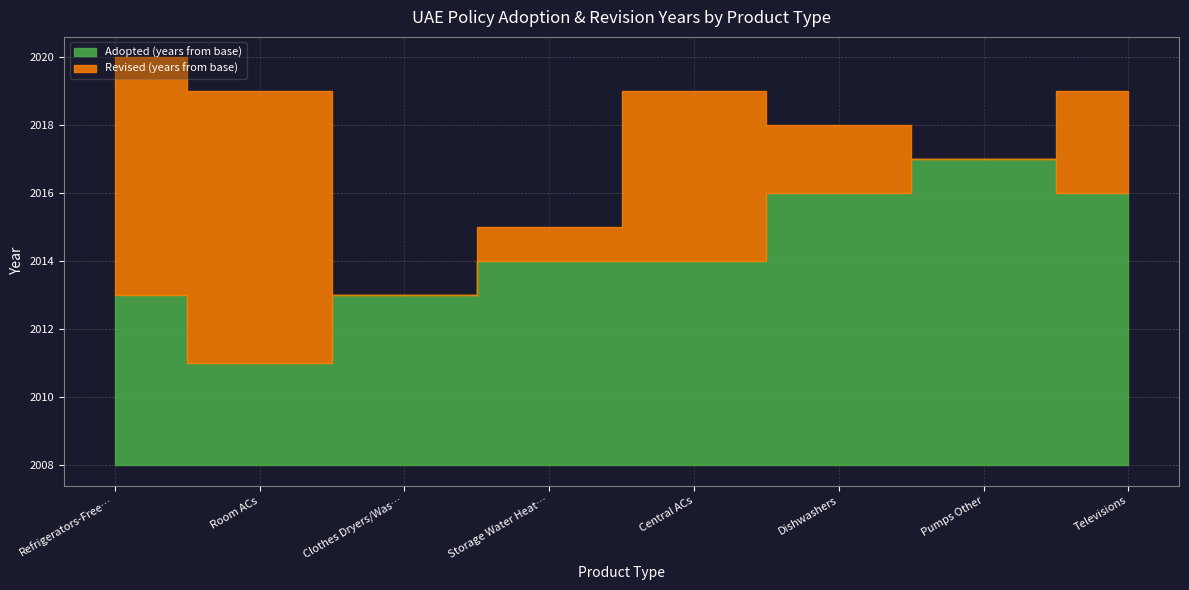

Which series has the widest spread of values?

Revised